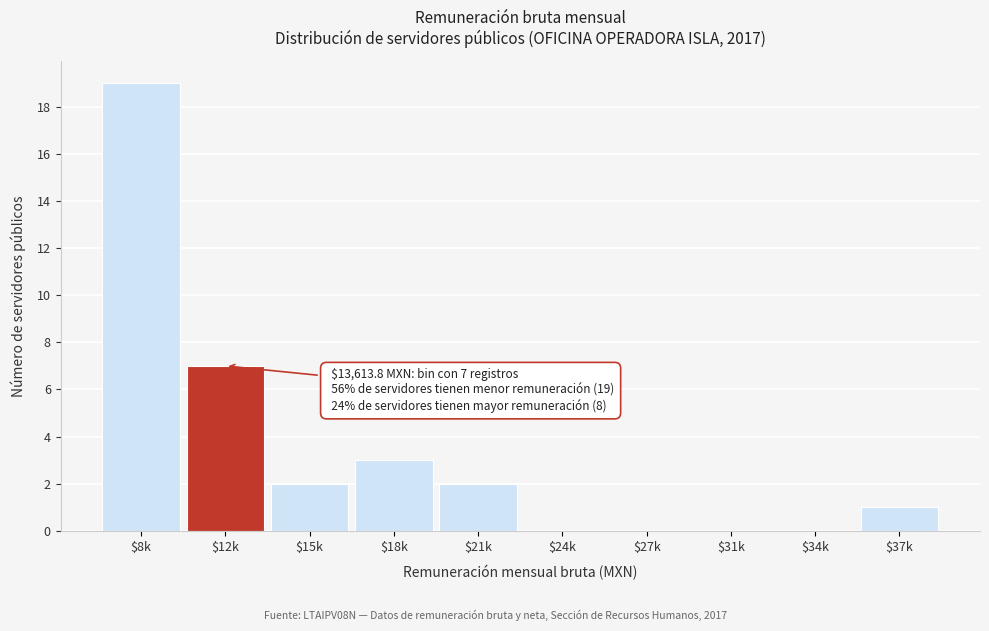

What is the sum of all values?

34